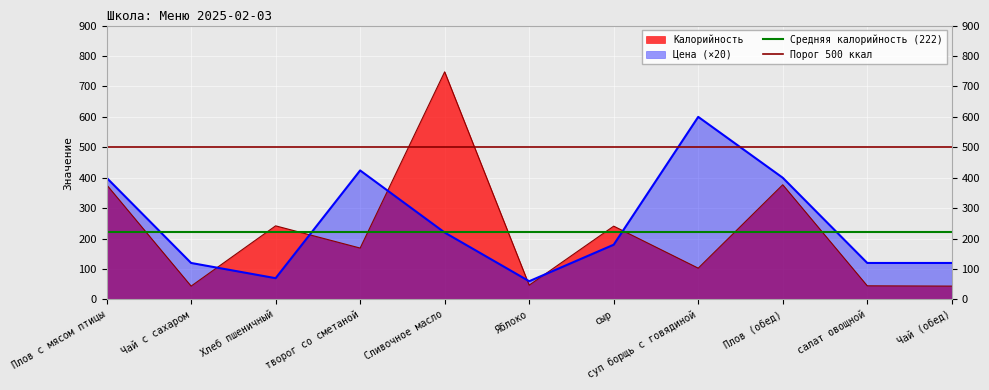

What is the lowest value of the Средняя калорийность (222) series?

221.5